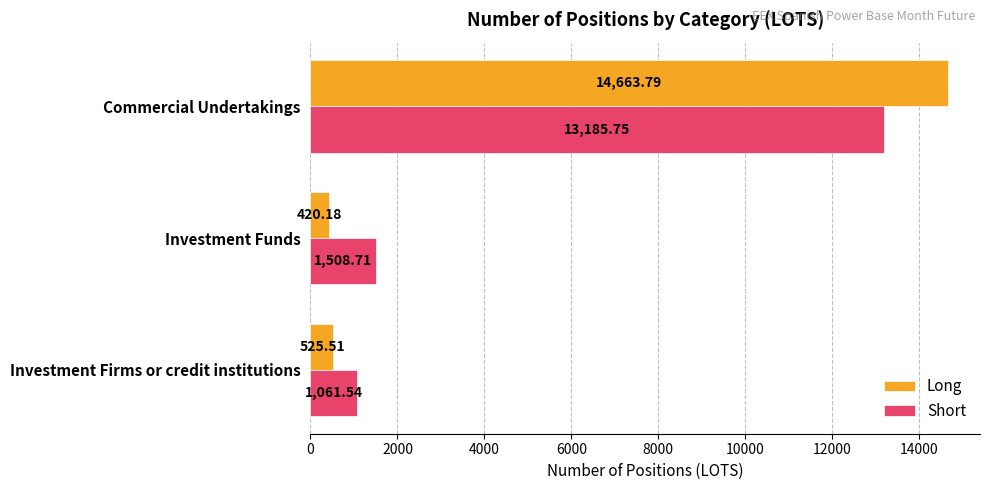

Which series has the largest range (max minus min)?

Long